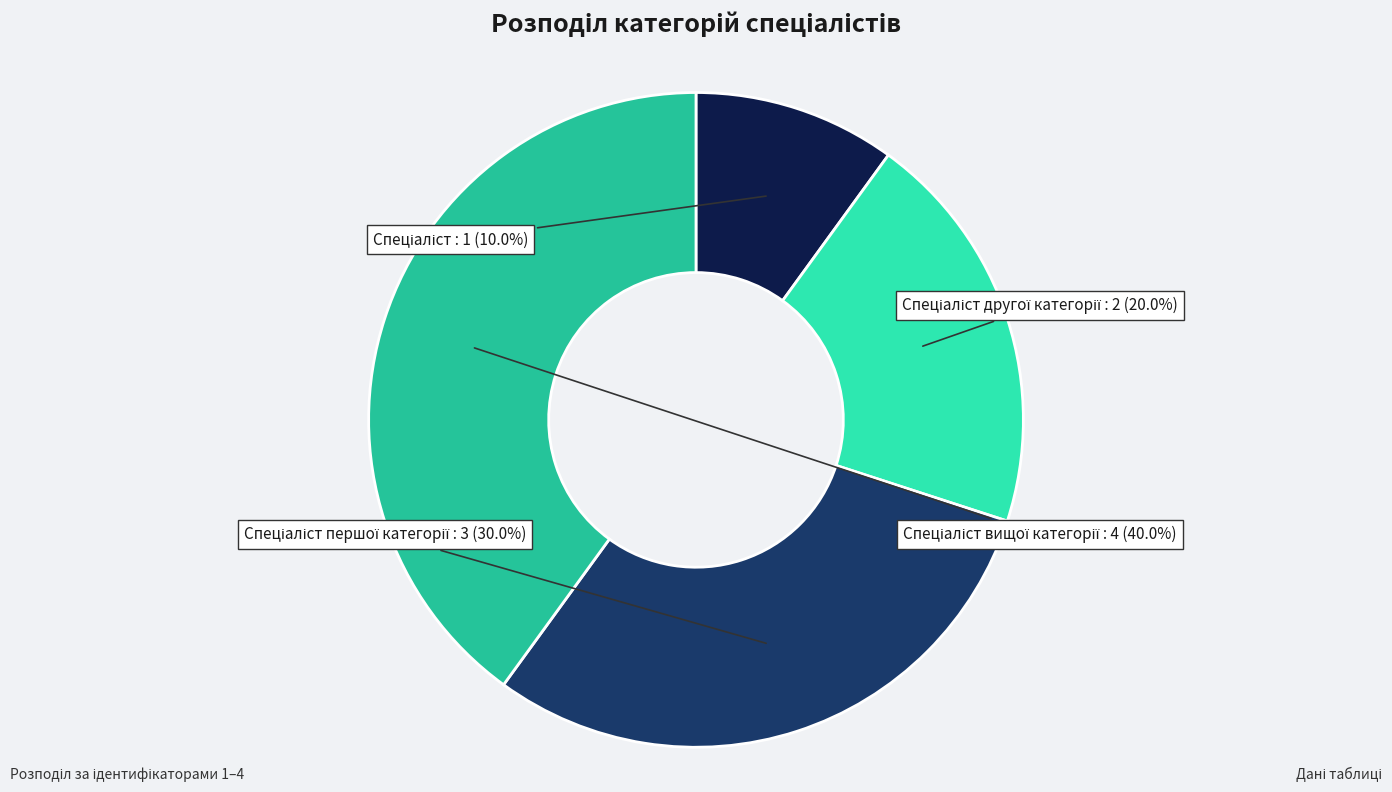

How many segments does this pie chart have?

4